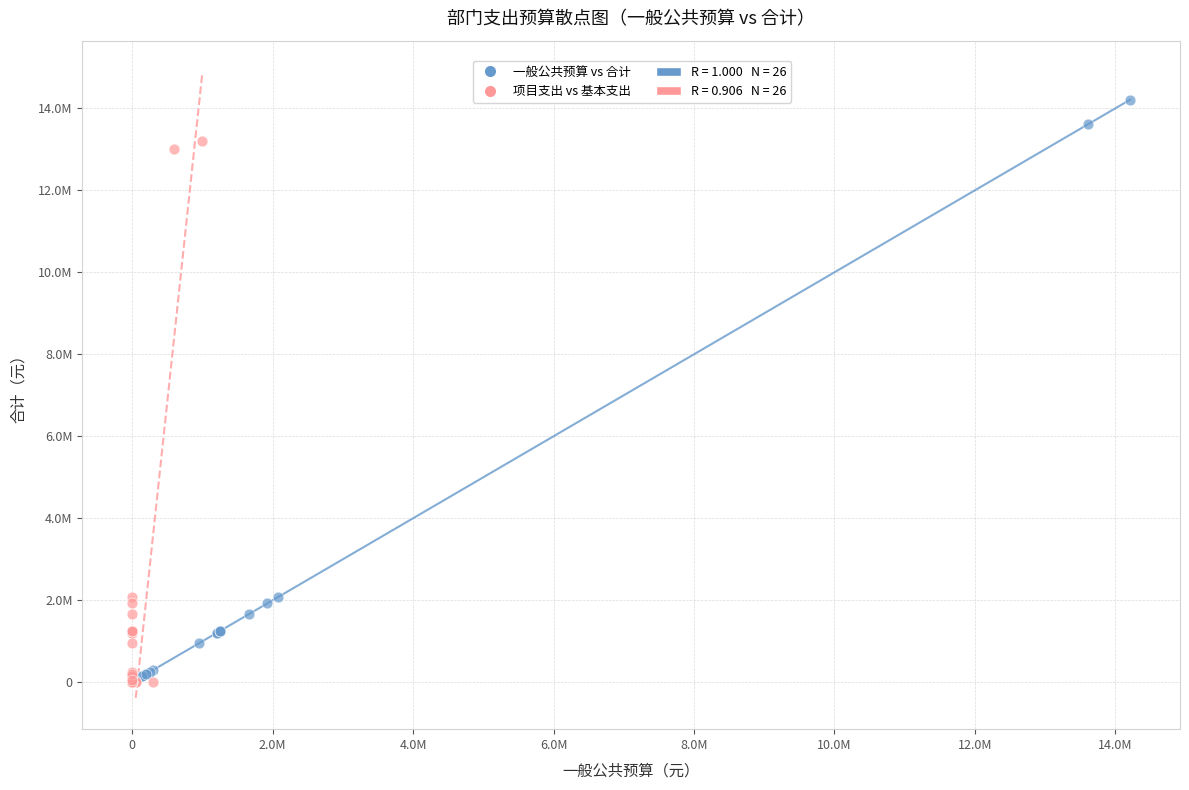

Which series has the widest spread of Y values?

一般公共预算 vs 合计